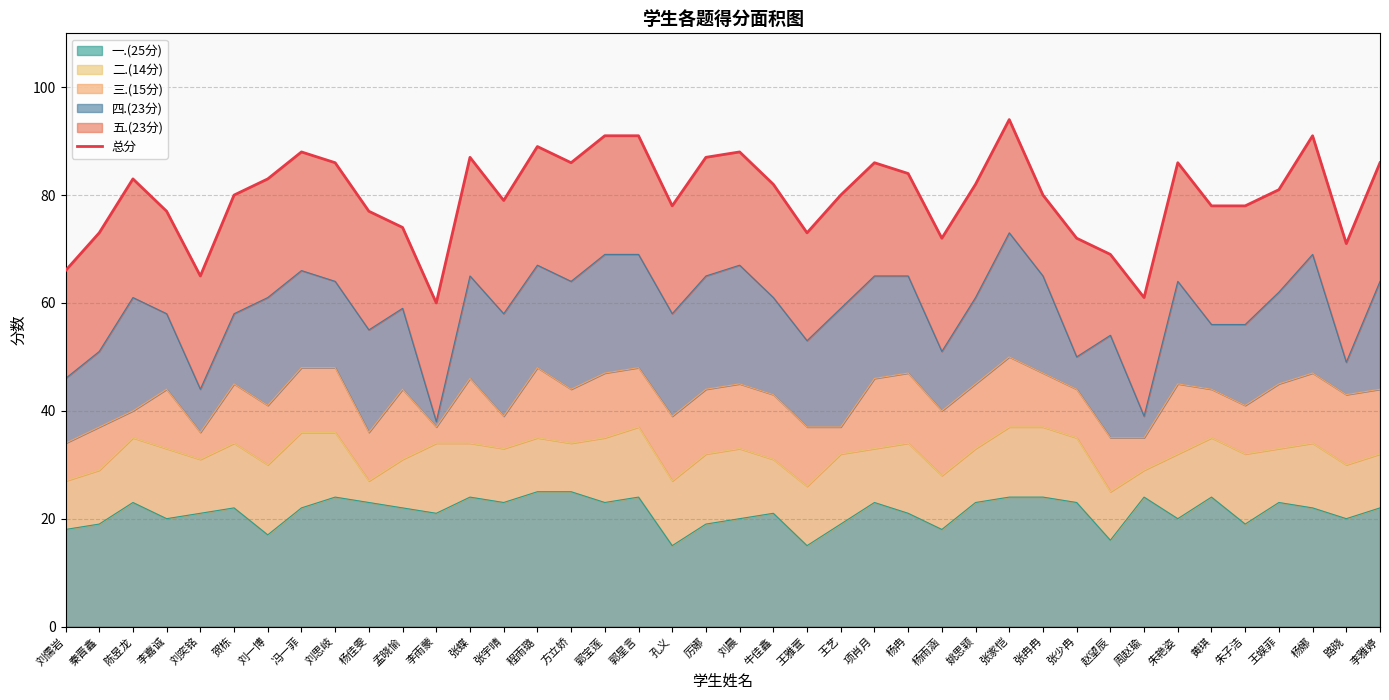

Reading left to right, extract all data points from this chart.

刘儒岩=66	秦晋鑫=73	陈昱龙=83	李嘉诚=77	刘奕铭=65	贺栋=80	刘一博=83	冯一菲=88	刘思岐=86	杨佳雯=77	孟晓愉=74	李雨蒙=60	张蝶=87	张宇晴=79	程雨璐=89	方立娇=86	郭宝莲=91	郭星言=91	孔义=78	厉娜=87	刘晨=88	牛佳鑫=82	王雅萱=73	王艺=80	项肖月=86	杨冉=84	杨雨涵=72	姚思颖=82	张家恺=94	张冉冉=80	张少冉=72	赵望辰=69	周赵瑜=61	朱艳姿=86	黄琪=78	朱子洁=78	王娱菲=81	杨娜=91	路晓=71	李雅婷=86